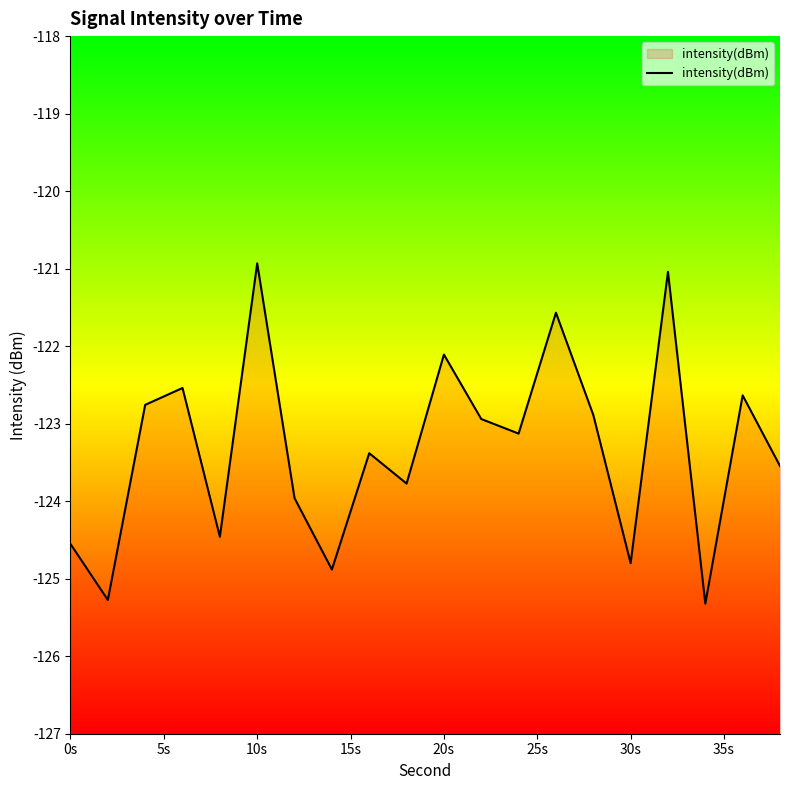

How many points are higher than both their immediate neighbors (excluding endpoints)?

7